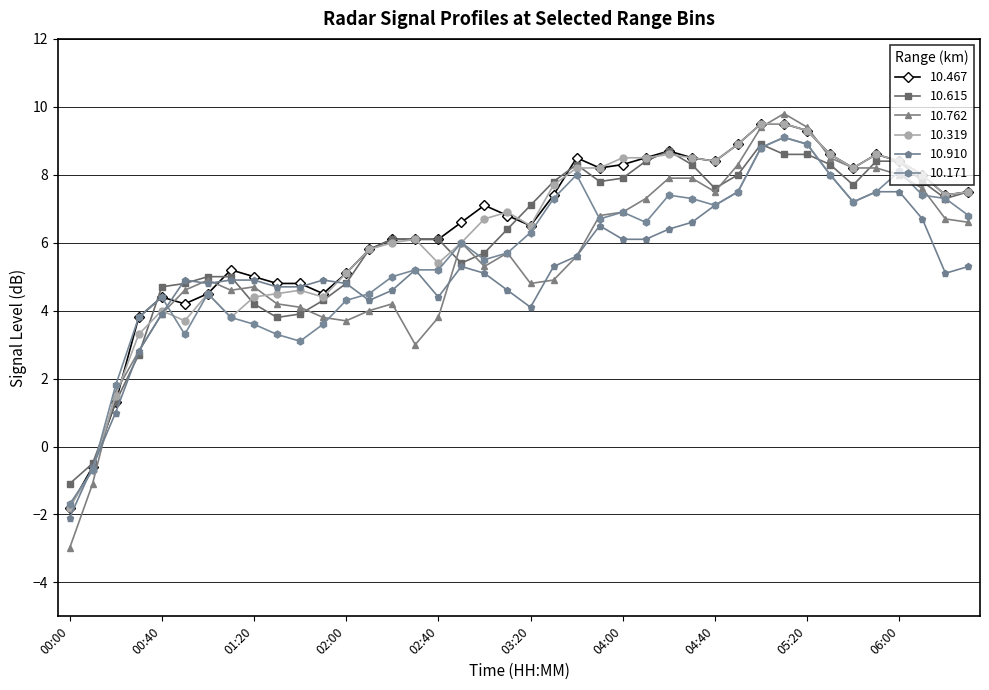

How many data points does each series have?

40